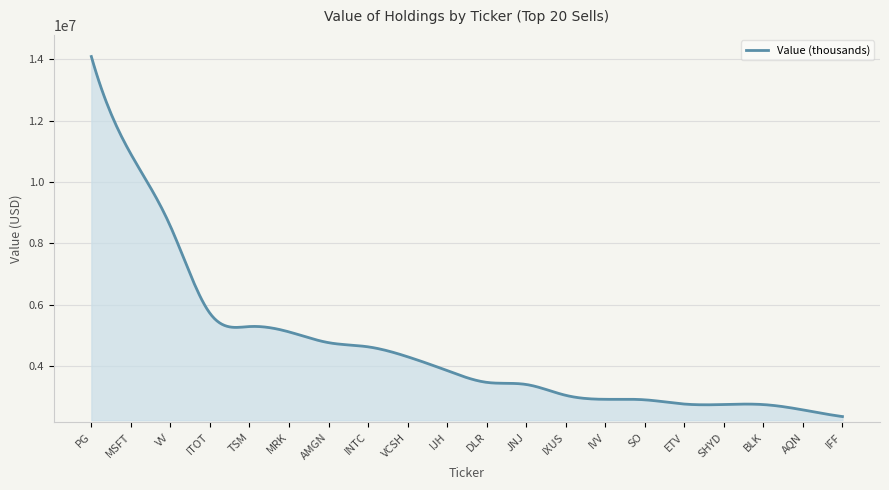

What is the difference between the maximum and minimum values?

11716000.0